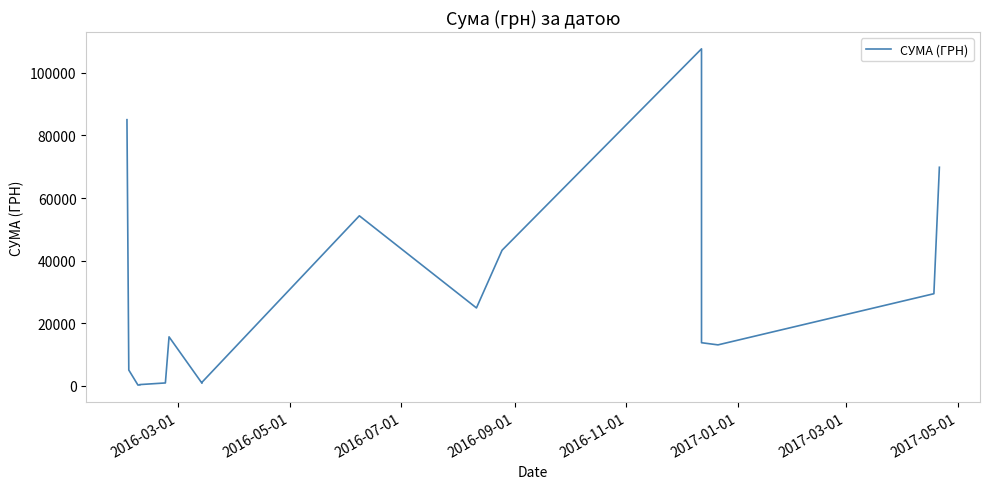

What is the difference between the maximum and minimum values?

107385.8